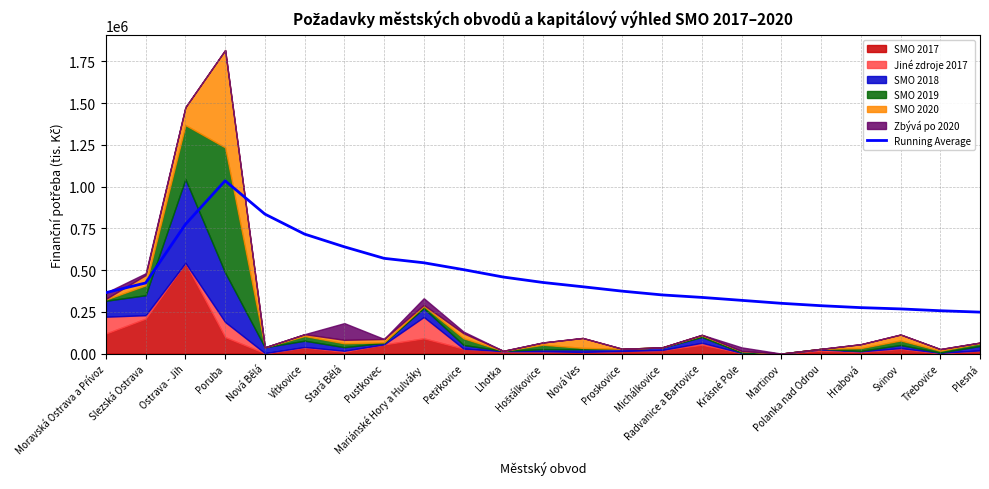

Count the number of categories in the chart.

23